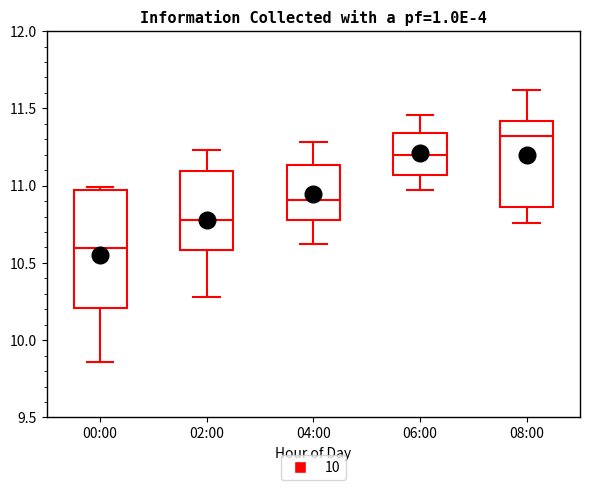

Where is the lower edge of the box for 06:00 on the y-axis? The values are not printed on the chart, so give them approximately, as read against the axis.

11.05